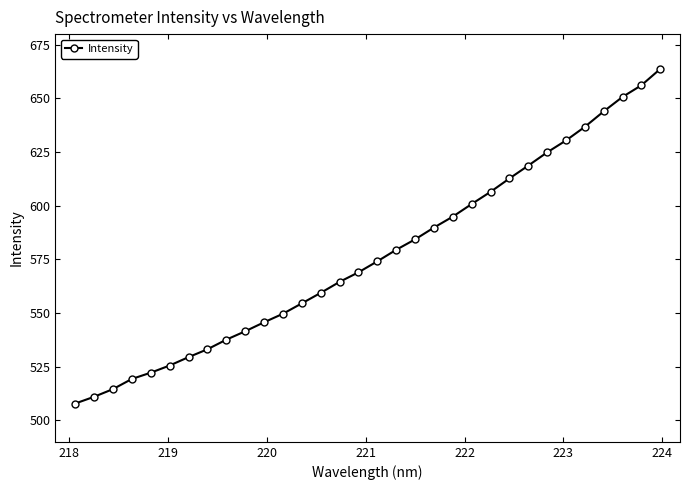

Does the chart display data point markers on the line(s)?

Yes